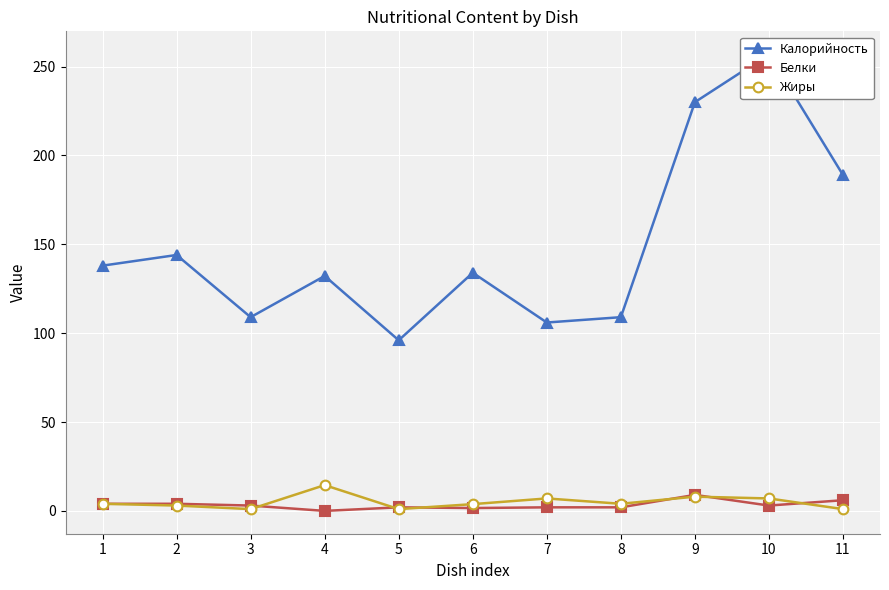

What is the total value across all series at 9?

247.0